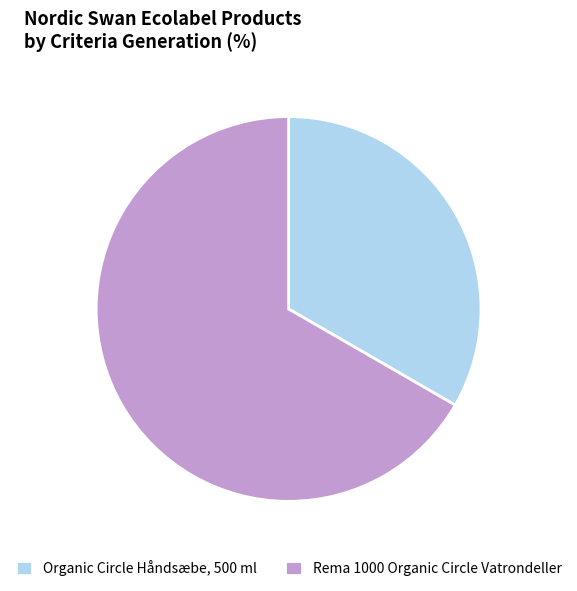

Which slice is the smallest?

Organic Circle Håndsæbe, 500 ml